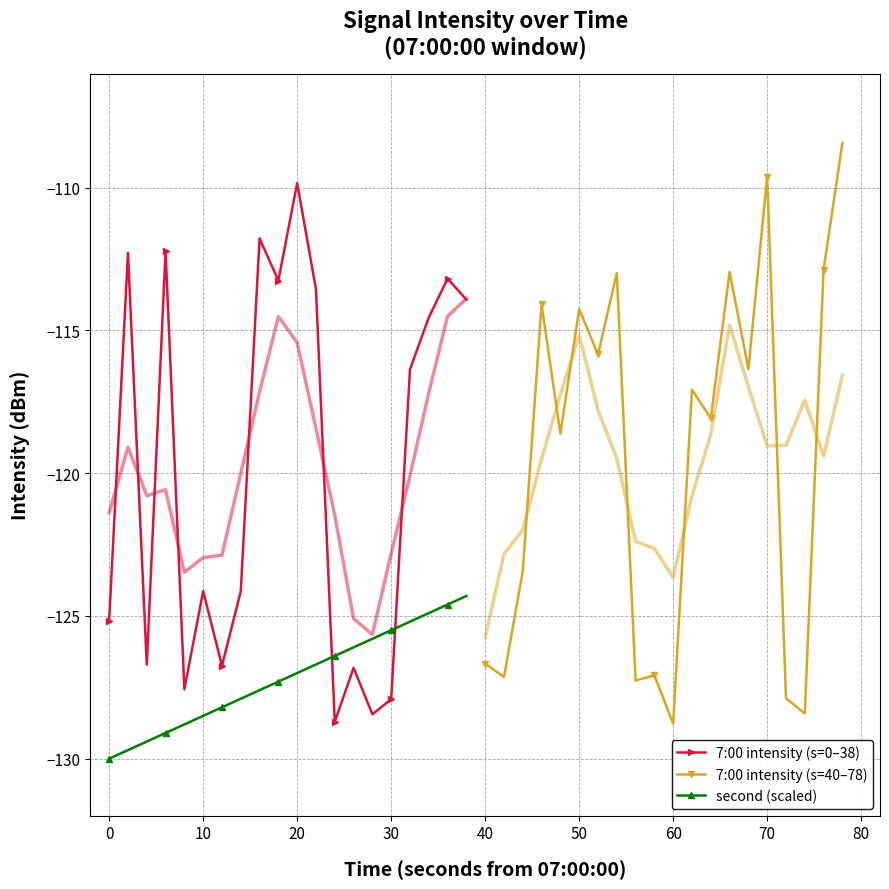

The value of second (scaled) at 30 is -125.5. True or false?

True